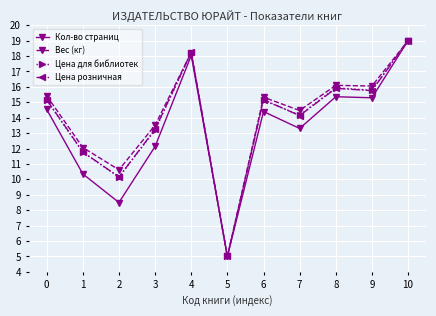

Reading left to right, what are all the values shown in this chart?

Кол-во страниц: 14.5	10.4	8.5	12.1	18.0	5.0	14.4	13.3	15.4	15.3	19.0
Вес (кг): 15.4	12.1	10.6	13.5	18.2	5.0	15.3	14.5	16.1	16.1	19.0
Цена для библиотек: 15.1	11.8	10.1	13.2	18.2	5.0	15.1	14.2	15.9	15.8	19.0
Цена розничная: 15.2	11.8	10.2	13.3	18.3	5.0	15.2	14.1	15.9	15.8	19.0